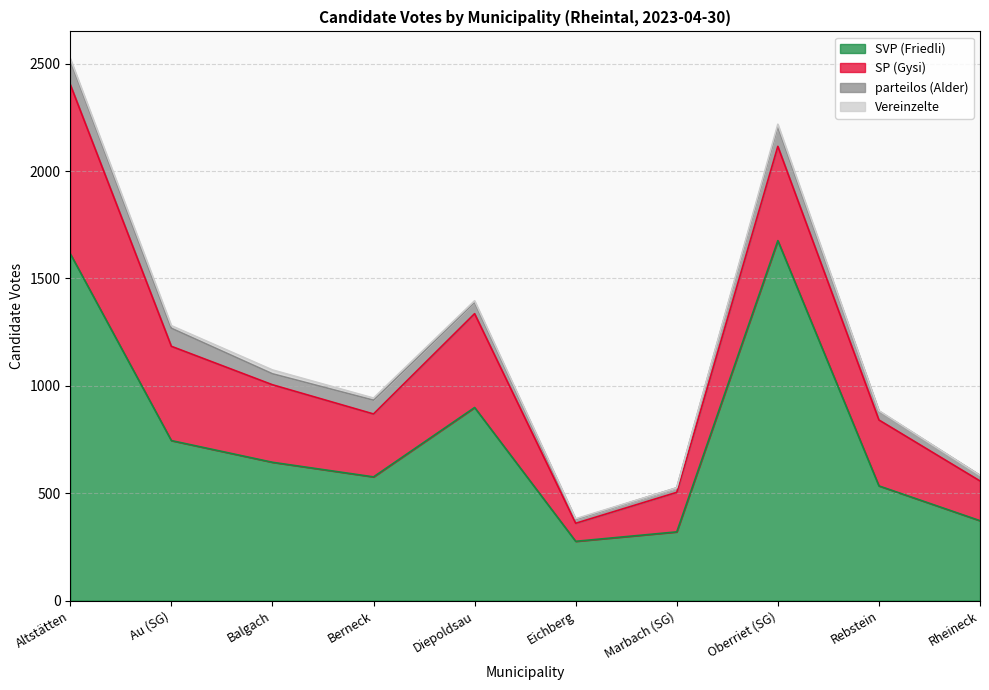

At which label does SP (Gysi) reach its minimum?

Eichberg